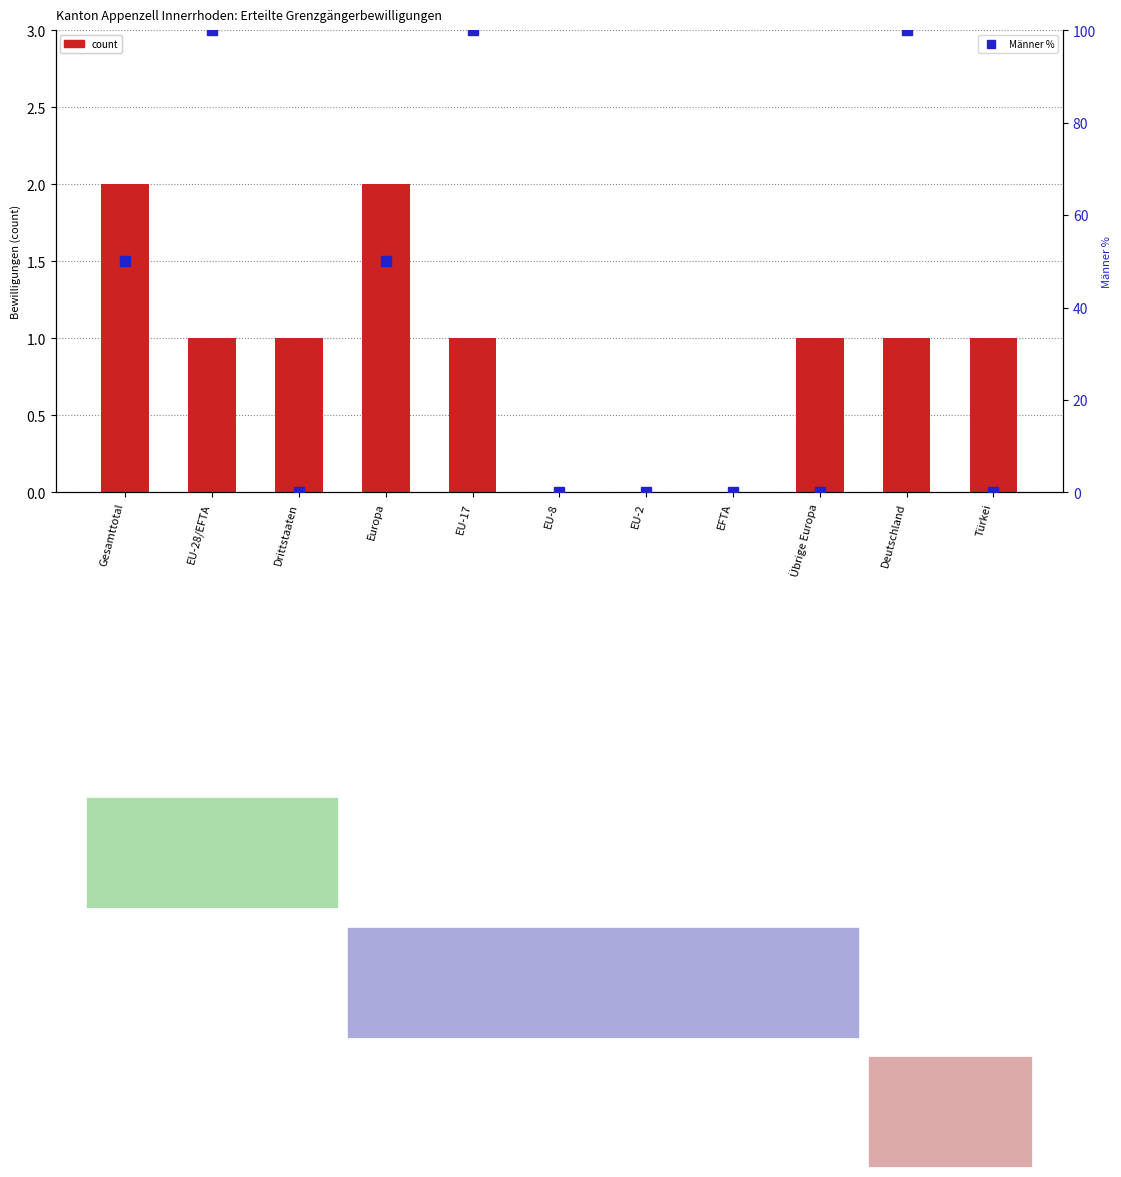

Between EU-17 and Drittstaaten, which is larger?

EU-17